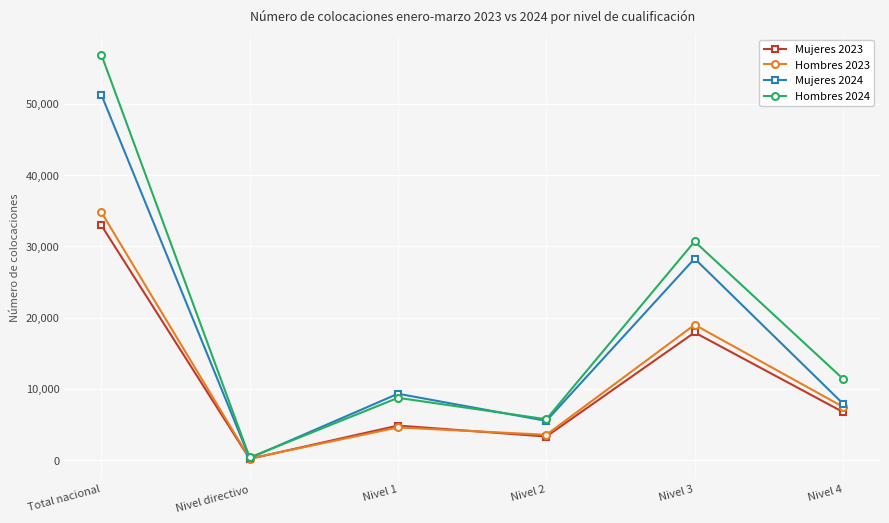

What is the total value across all series at Nivel directivo?

987